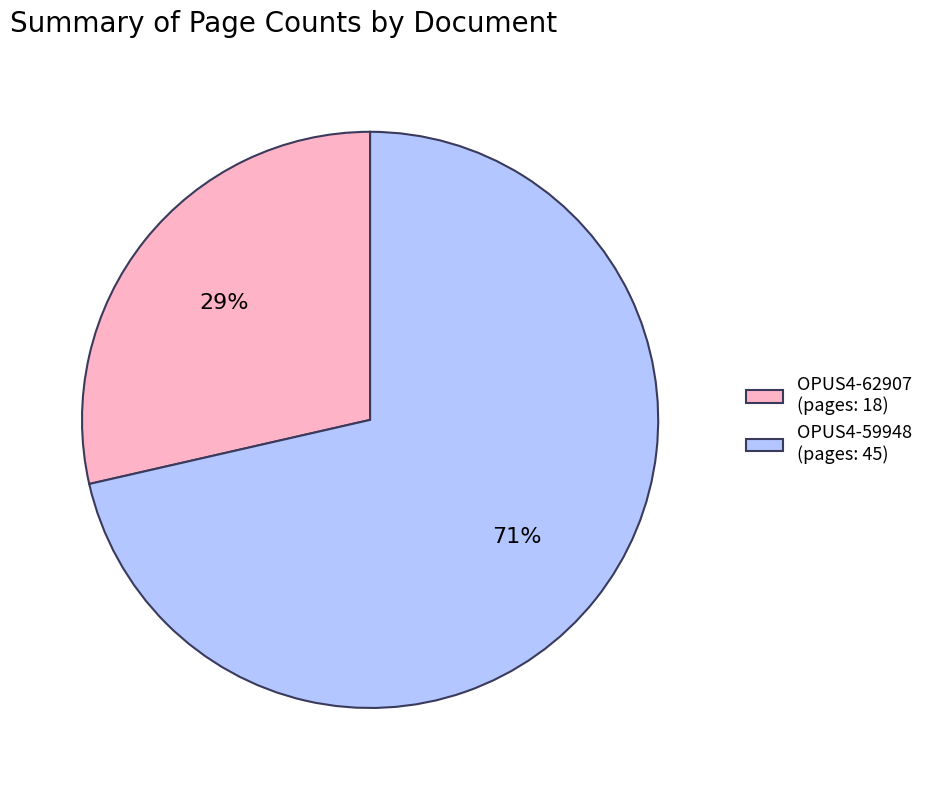

Is OPUS4-59948 the majority of the pie?

Yes